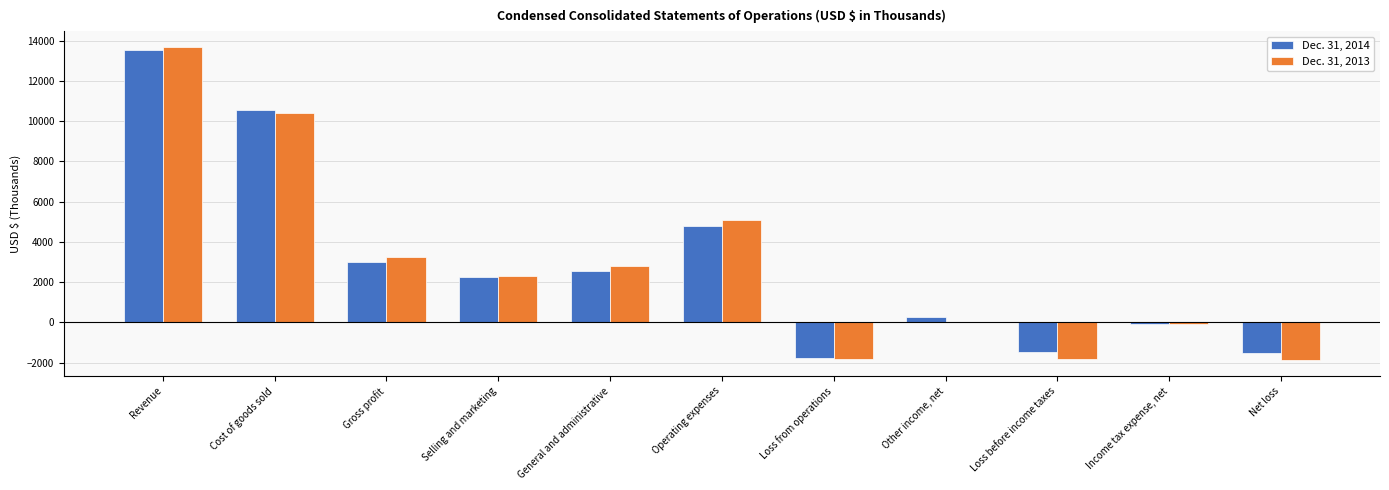

The Dec. 31, 2013 series shows 13696 at Revenue. True or false?

True